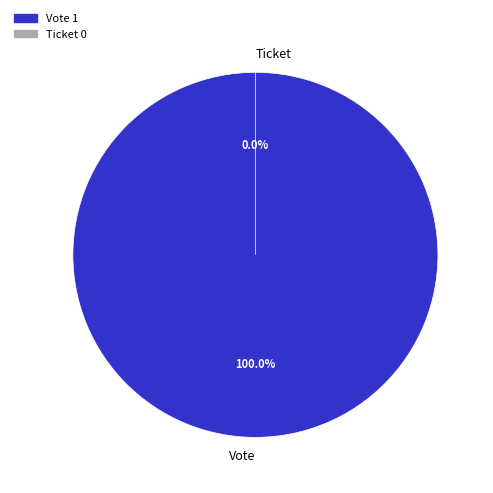

True or false: Ticket accounts for 0% of the total.

True